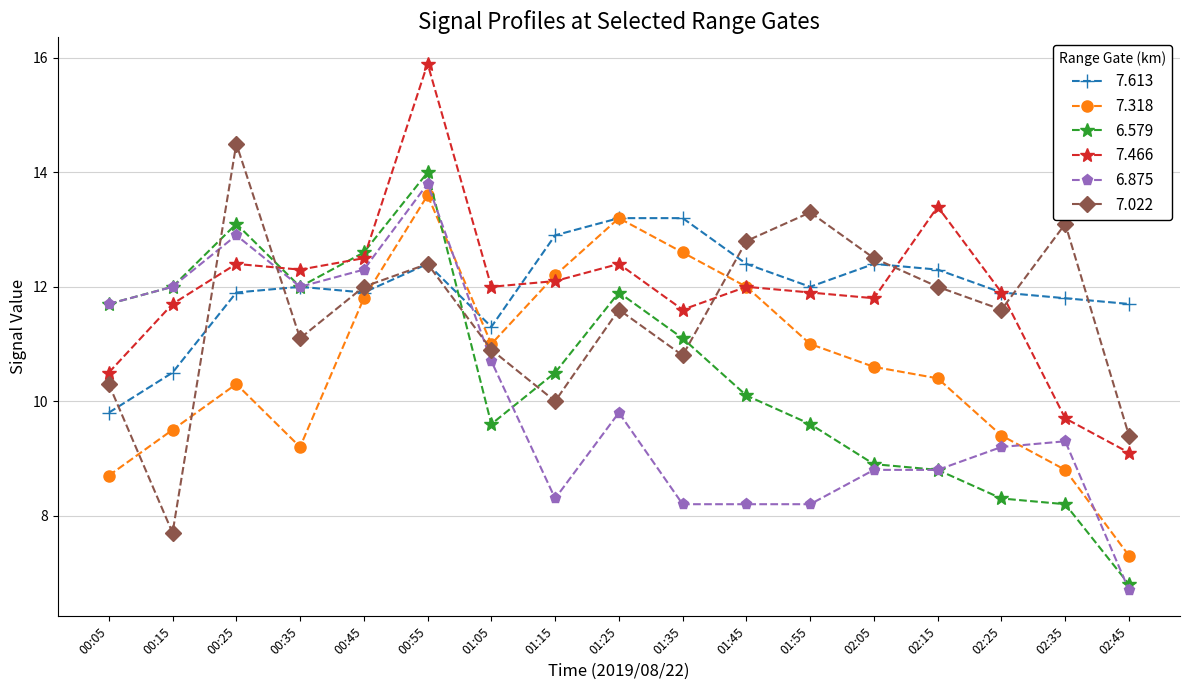

Between which two adjacent categories do 7.318 and 6.579 first intersect?

00:55 and 01:05